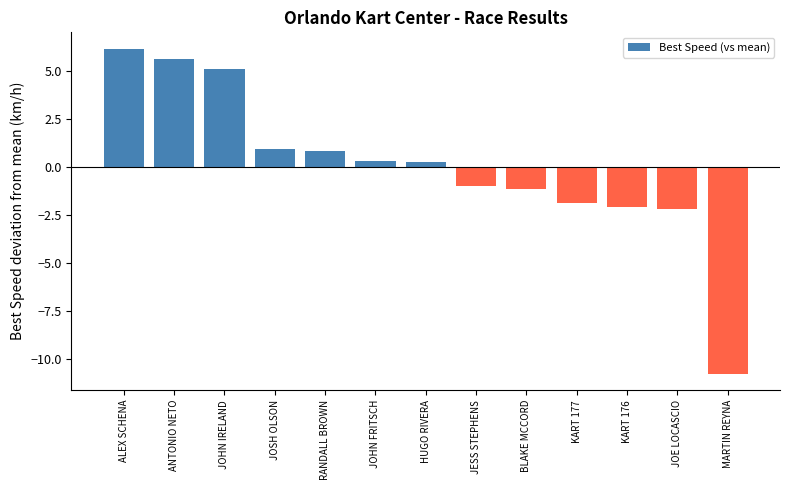

Reading left to right, list all the values displayed in this chart.

ALEX SCHENA=6.1	ANTONIO NETO=5.6	JOHN IRELAND=5.1	JOSH OLSON=0.9	RANDALL BROWN=0.8	JOHN FRITSCH=0.3	HUGO RIVERA=0.2	JESS STEPHENS=-1.0	BLAKE MCCORD=-1.1	KART 177=-1.9	KART 176=-2.1	JOE LOCASCIO=-2.2	MARTIN REYNA=-10.8